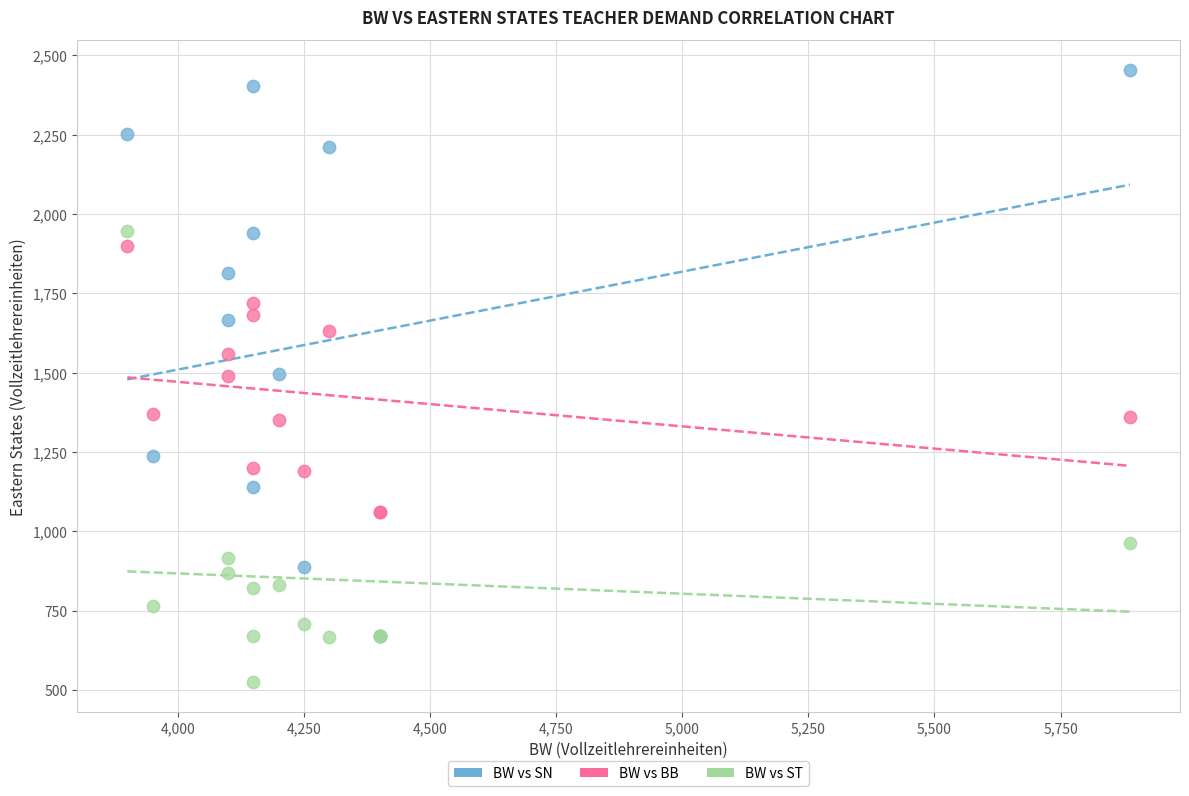

Which series reaches the minimum Y coordinate?

BW vs ST